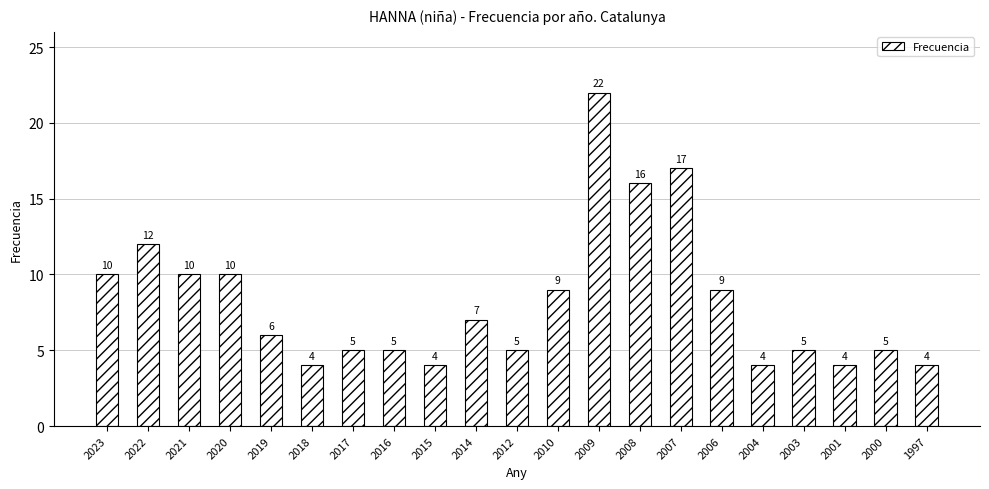

What is the sum of the values at 2001 and 2019?

10